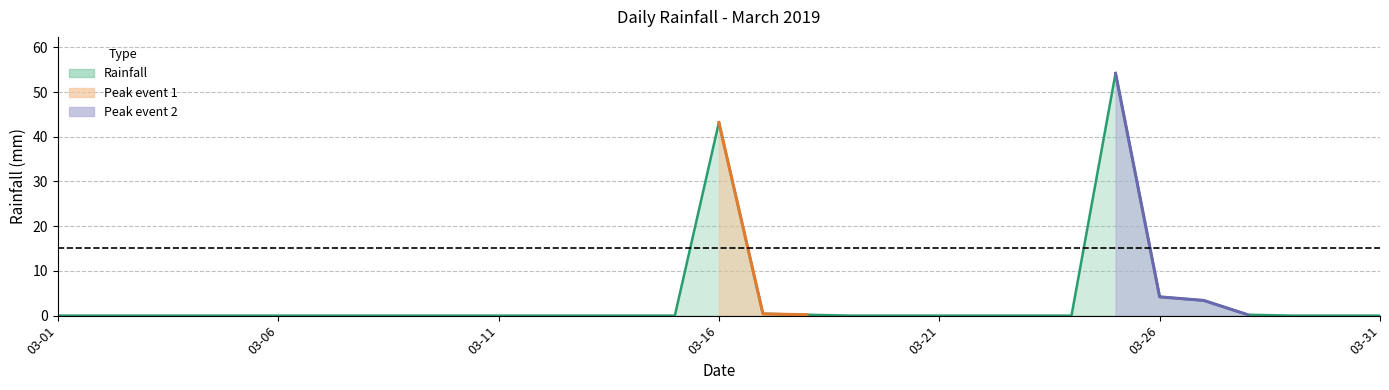

What is the greatest value displayed?

54.2